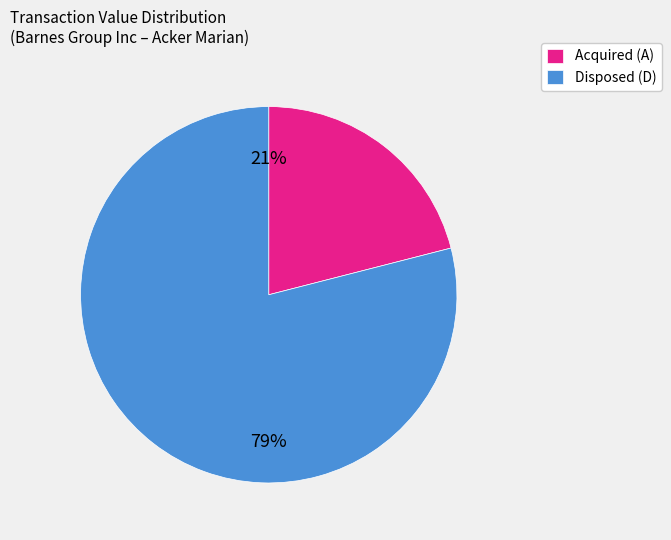

Does any single category account for the majority?

Yes